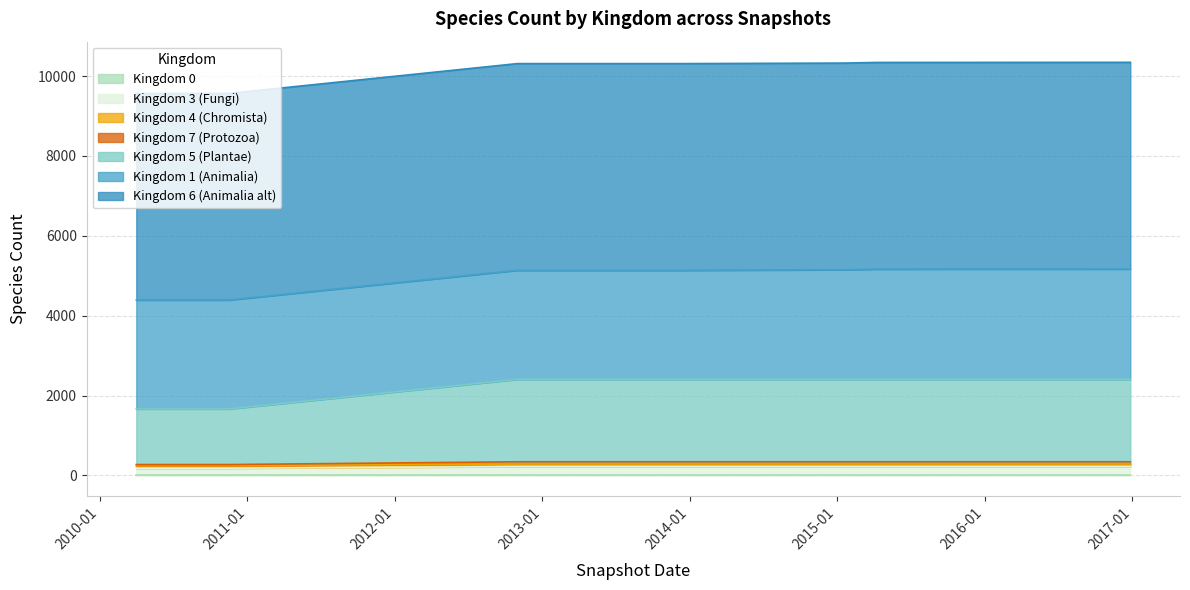

Which label corresponds to the smallest value in the chart?

2010-04-01